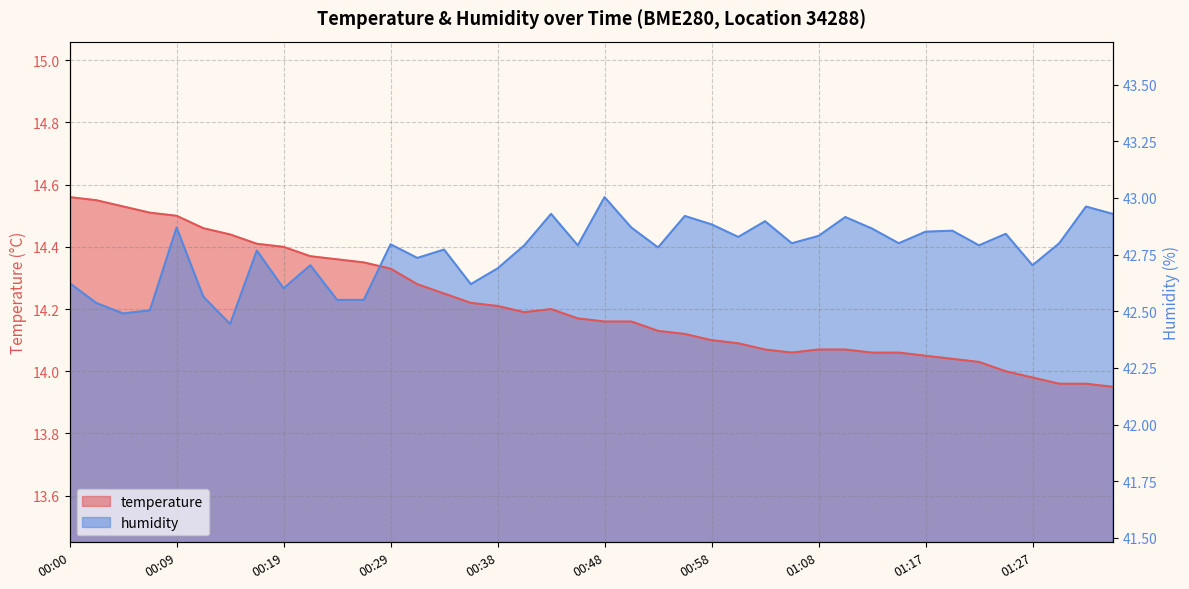

What is the ratio of the value at 00:38 to the value at 17?

1.0